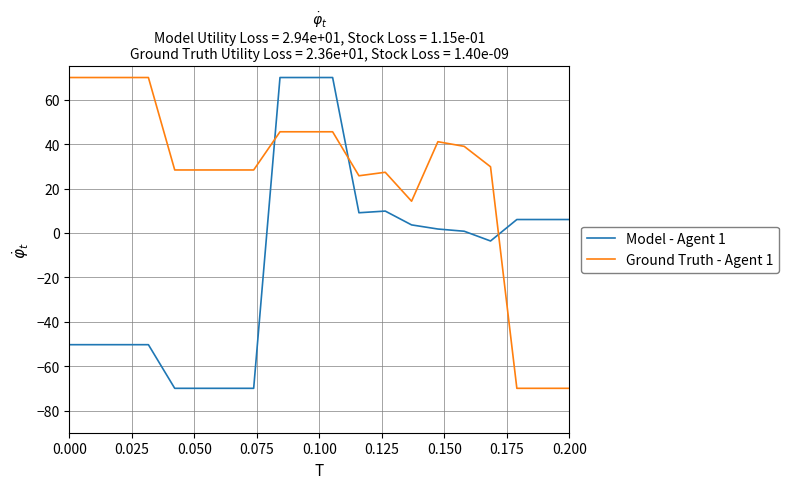

True or false: Ground Truth - Agent 1 and Model - Agent 1 cross at least once.

True